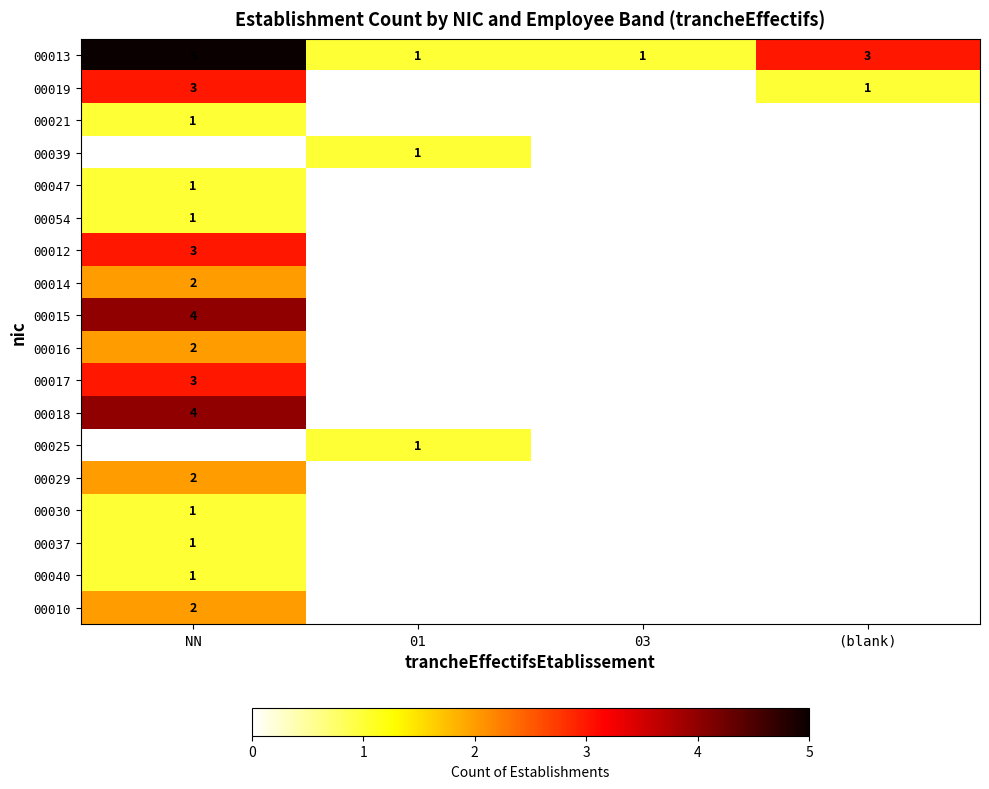

Is it true that 00015 equals 4 at NN?

True